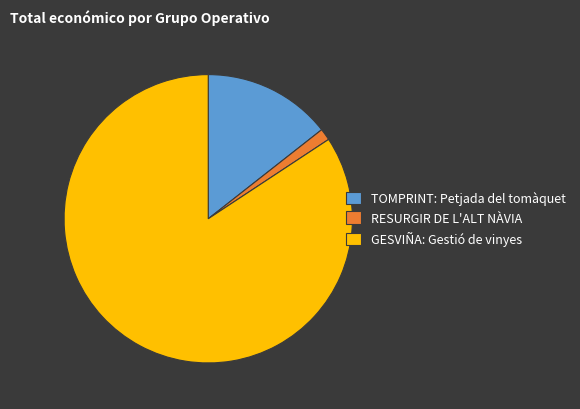

The GESVIÑA: Gestió de vinyes slice represents 72% of the pie. True or false?

False